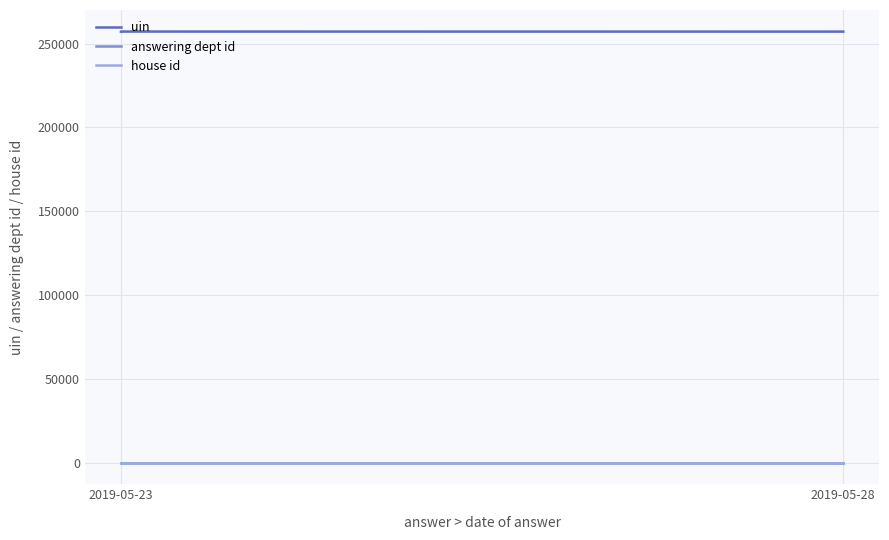

What is the minimum value shown in the chart?

1